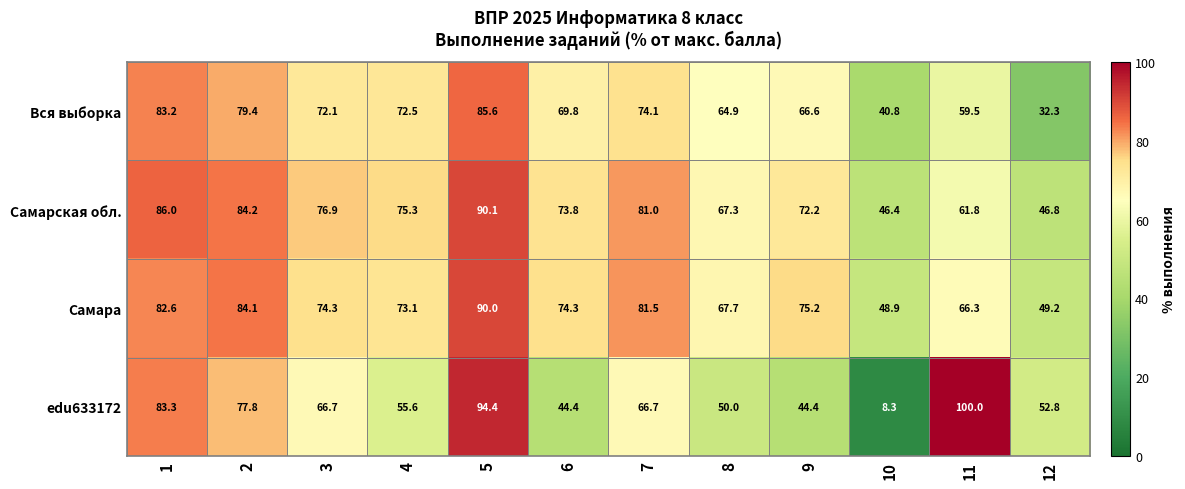

At 1, list the series in order from largest to smallest.

Самарская обл., edu633172, Вся выборка, Самара